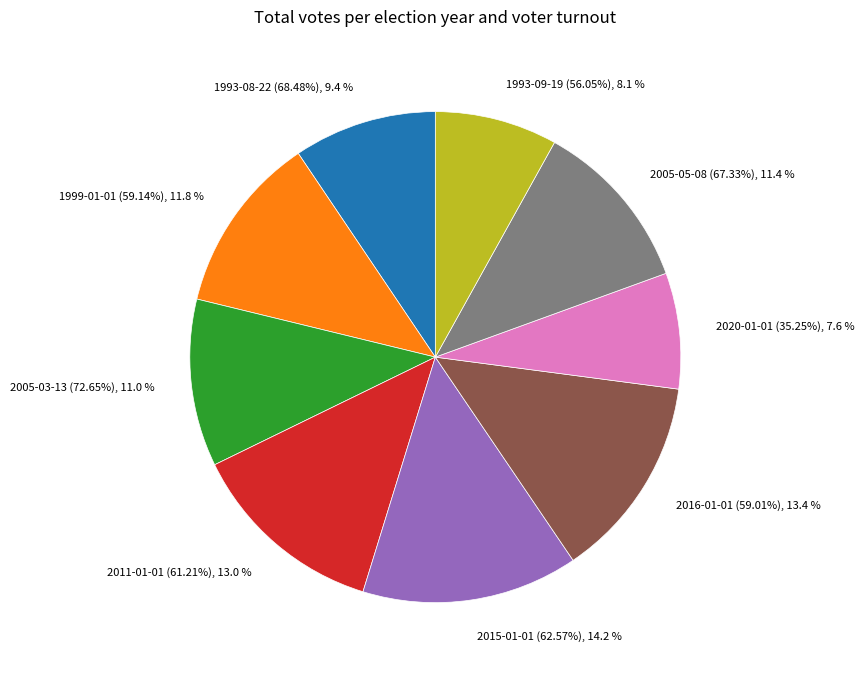

Count the number of slices in the pie.

9